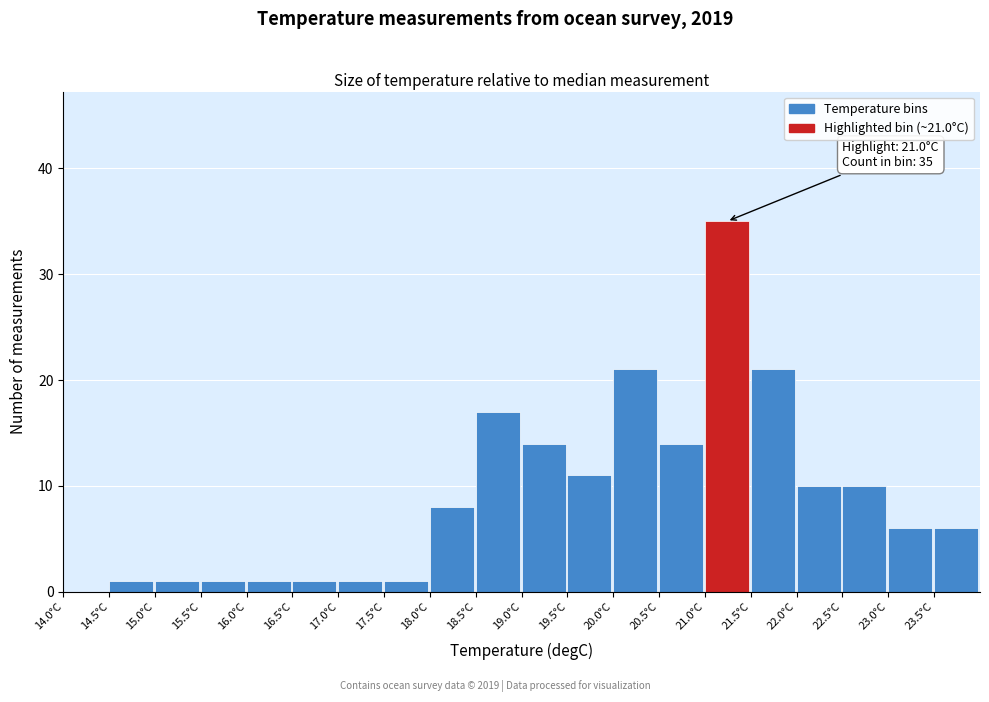

Which range on the x-axis has the tallest bar?

21.0 to 21.5